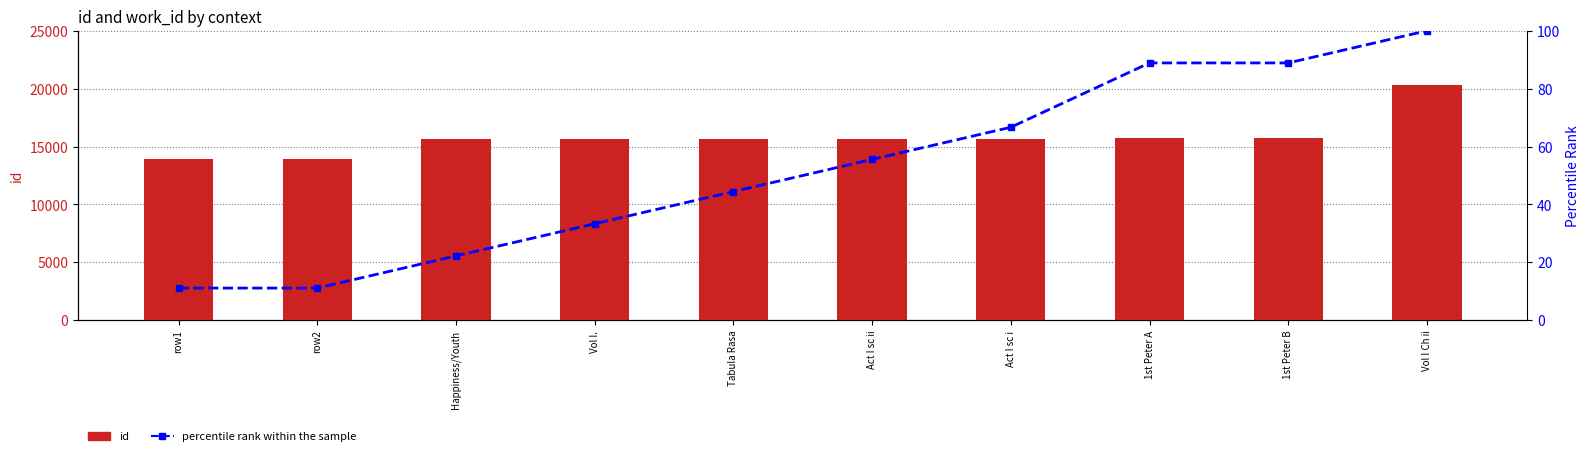

Are the bars grouped side by side (vs. stacked)?

Yes